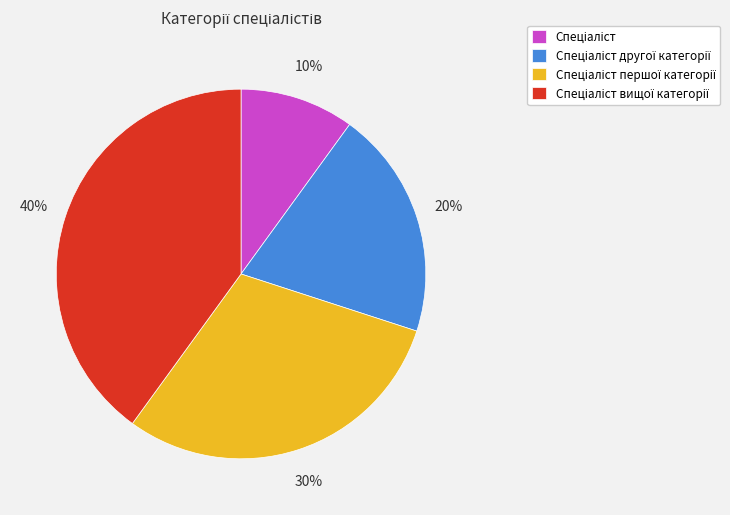

To the nearest percent, what is the average slice percentage?

25%